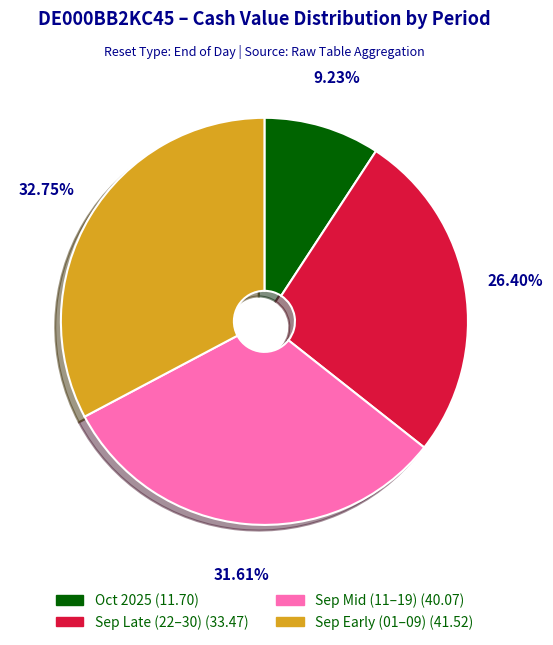

Does any single category account for the majority?

No